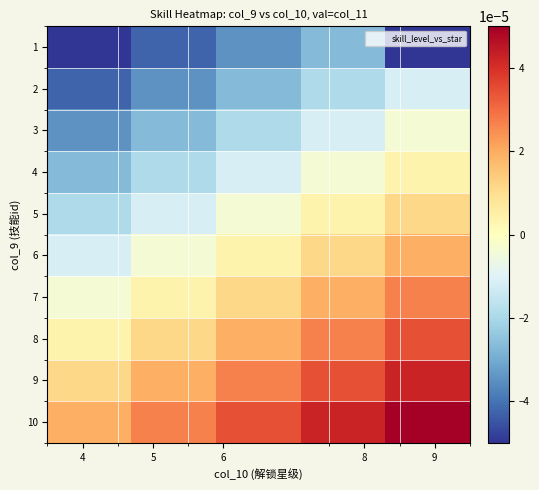

Reading left to right, what are all the values shown in this chart?

1: -0.0	-0.0	-0.0	-0.0	-0.0
2: -0.0	-0.0	-0.0	-0.0	-0.0
3: -0.0	-0.0	-0.0	-0.0	-0.0
4: -0.0	-0.0	-0.0	-0.0	0.0
5: -0.0	-0.0	-0.0	0.0	0.0
6: -0.0	-0.0	0.0	0.0	0.0
7: -0.0	0.0	0.0	0.0	0.0
8: 0.0	0.0	0.0	0.0	0.0
9: 0.0	0.0	0.0	0.0	0.0
10: 0.0	0.0	0.0	0.0	0.0